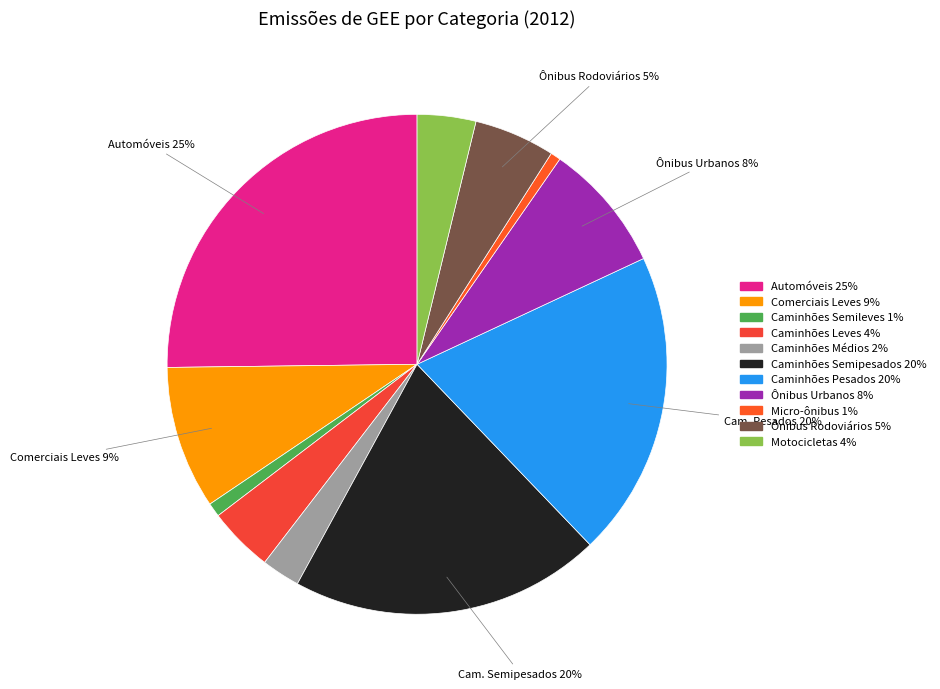

Is there any slice that represents more than half of the pie?

No